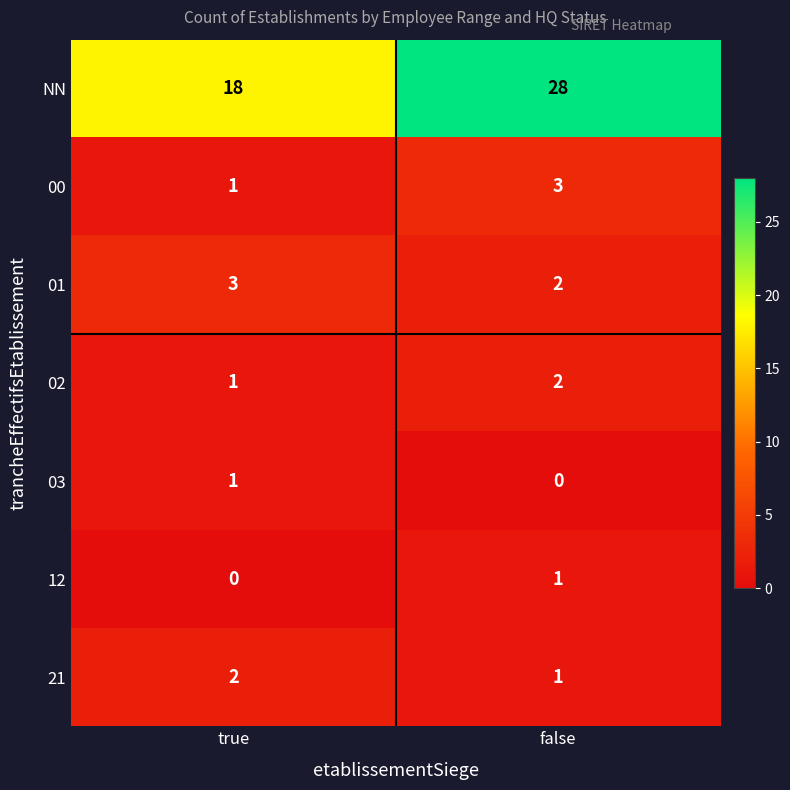

The value of 01 at false is 3. True or false?

False